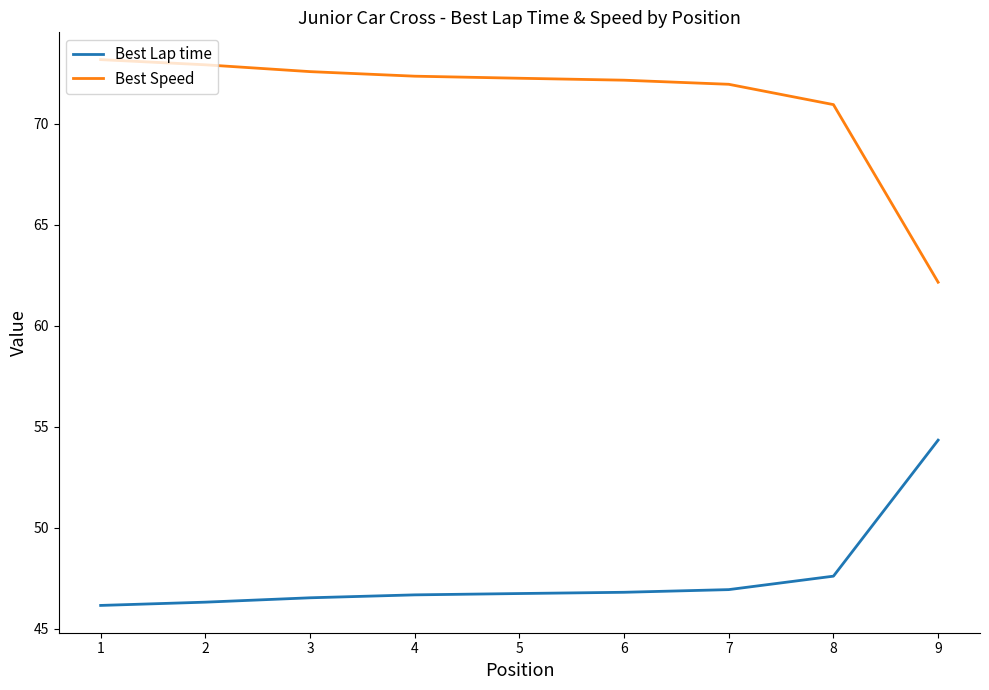

What is the sum of all Best Speed values?

640.5